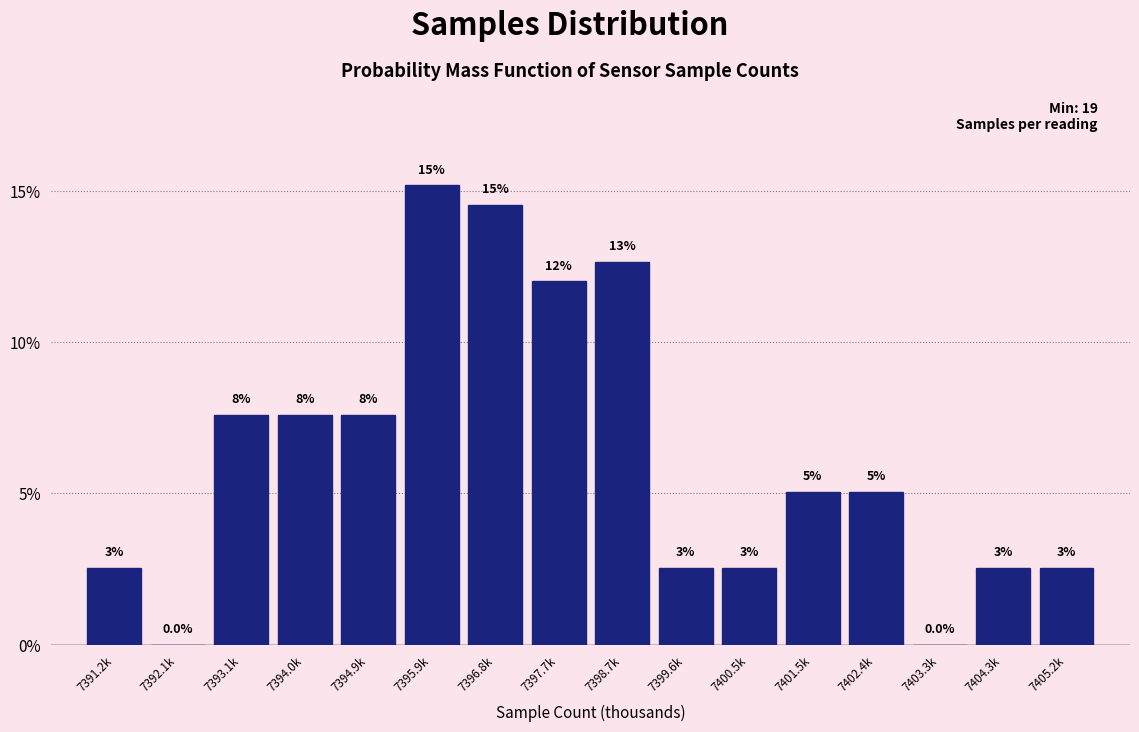

Are the bars horizontal?

No